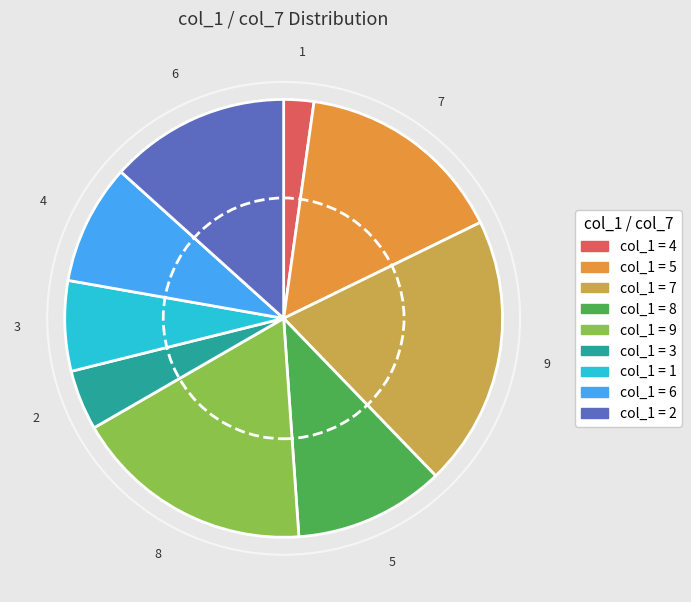

To the nearest percent, what is the combined percentage of 4 and 8?

13%